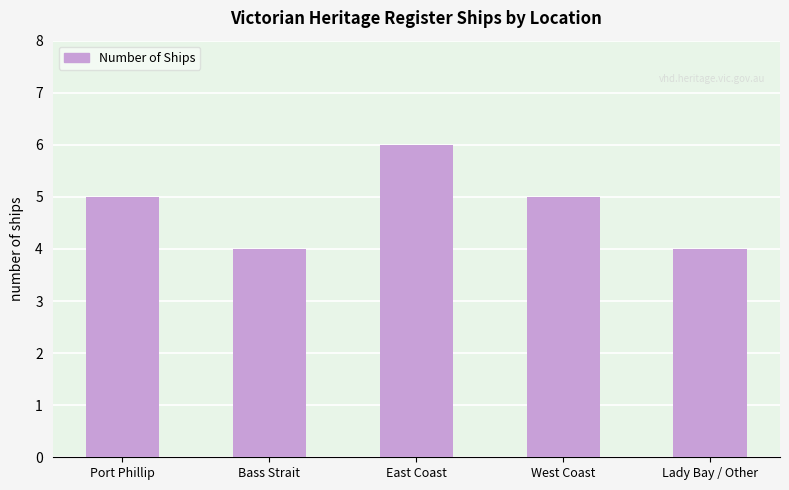

Which category has the highest value across all series?

East Coast